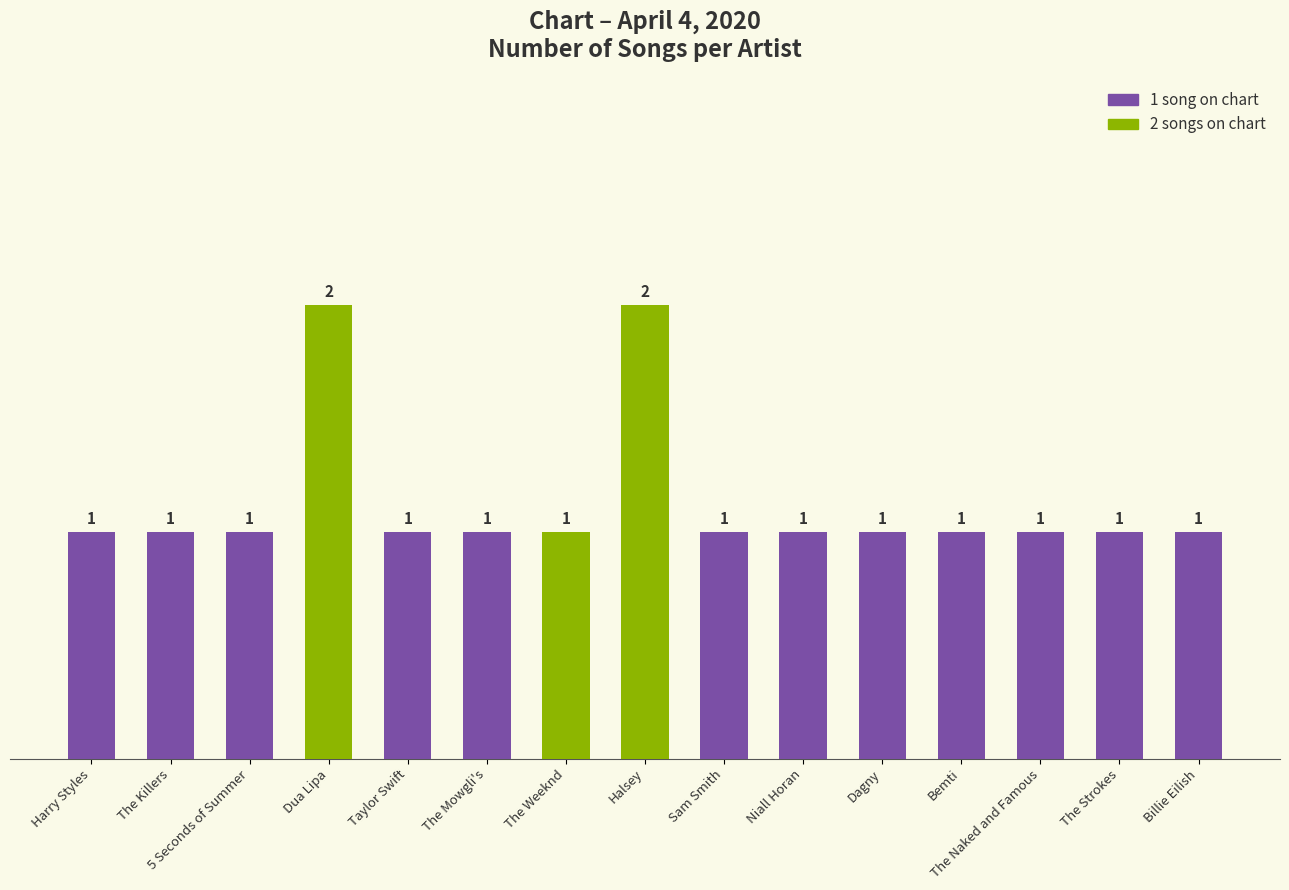

What position from the left is Billie Eilish?

15